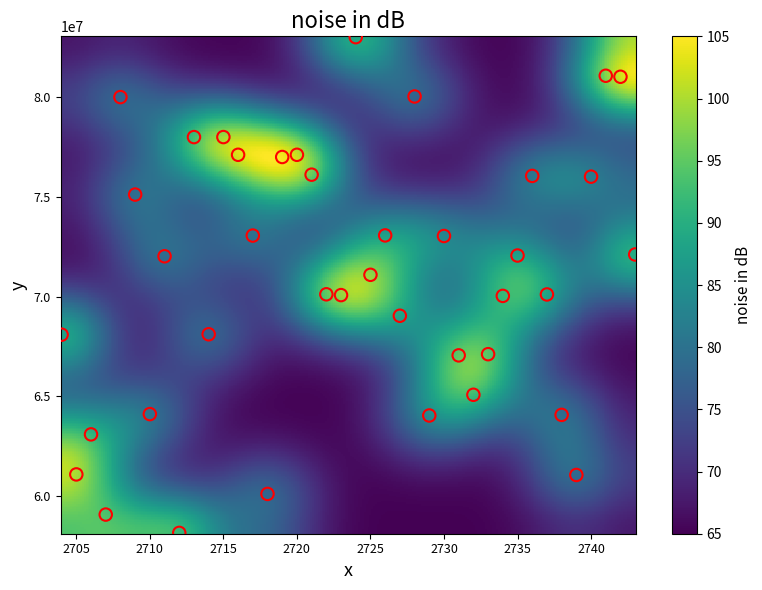

What is the range of Y values (max minus min)?

24909599